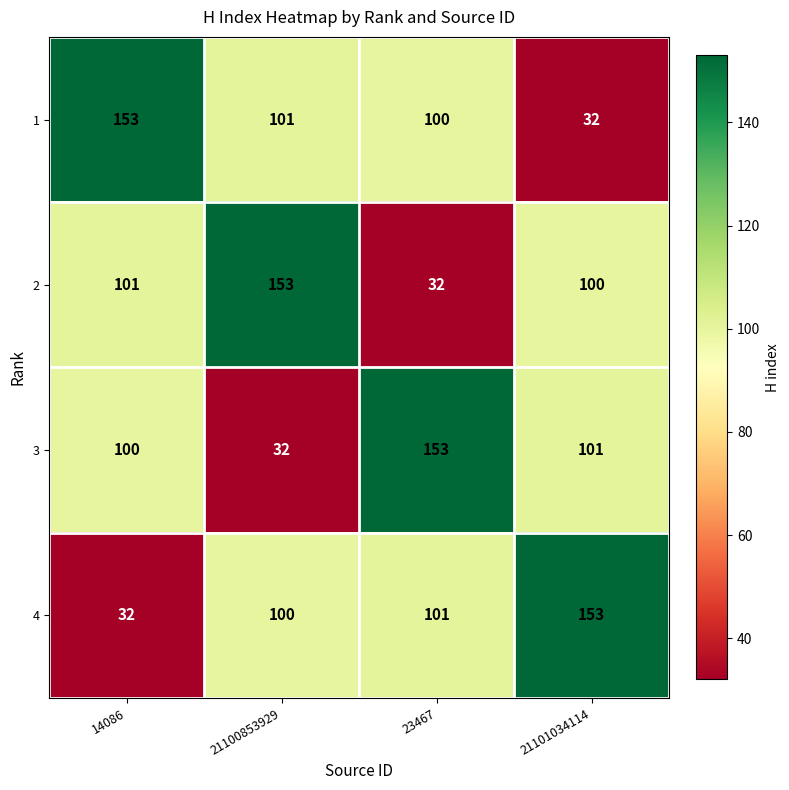

At how many categories does at least one series exceed 66?

4